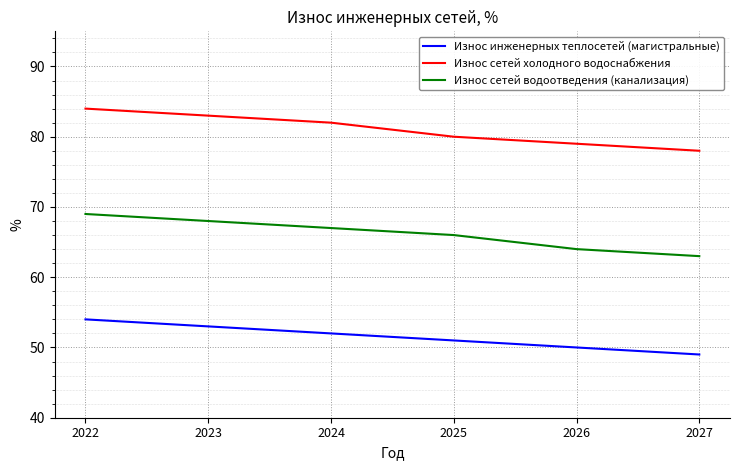

The Износ сетей водоотведения (канализация) series shows 66 at 2025. True or false?

True